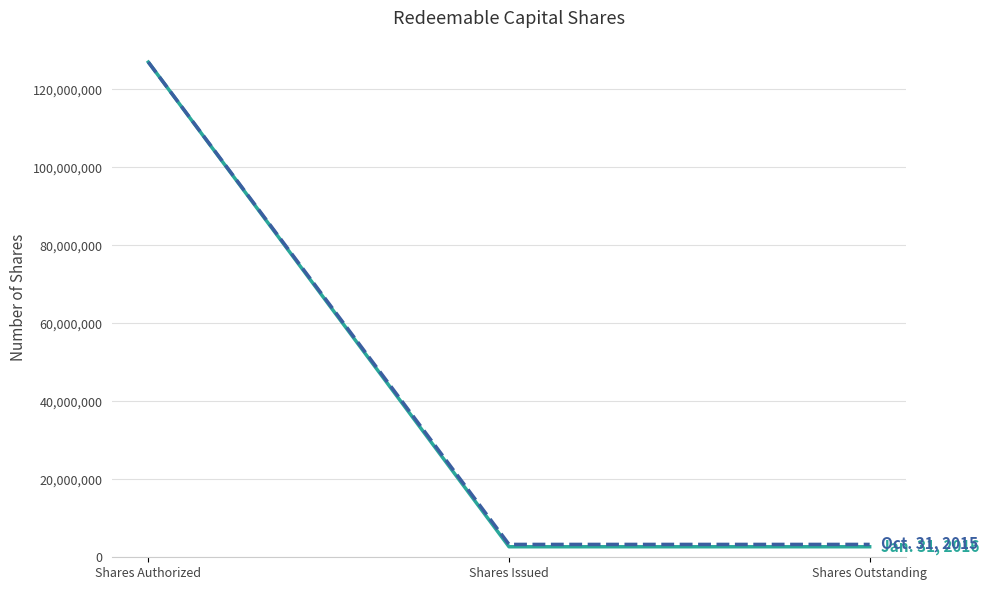

What is the total value across all series at Shares Outstanding?

6000000